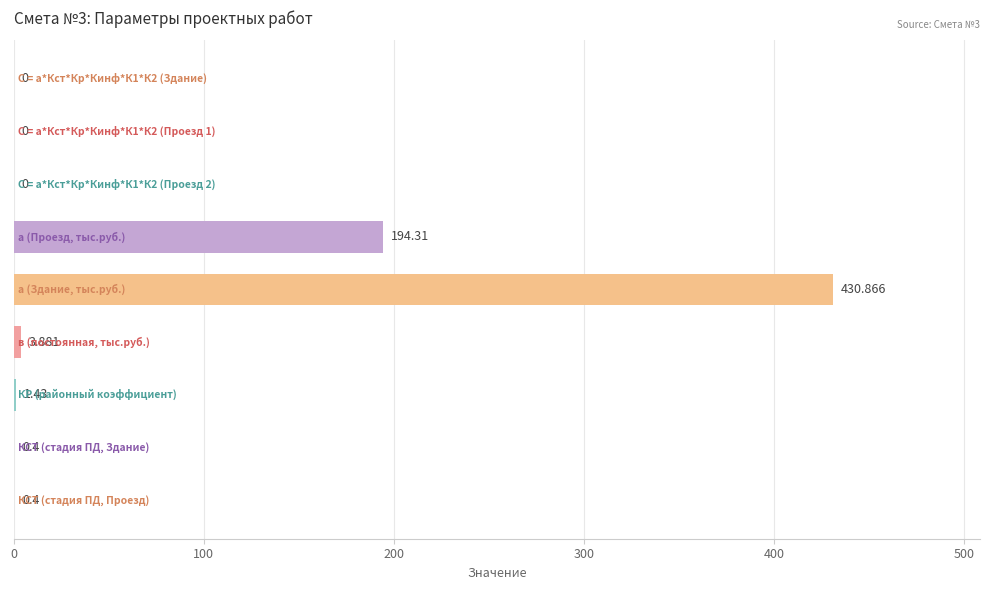

How many series are shown in this chart?

1